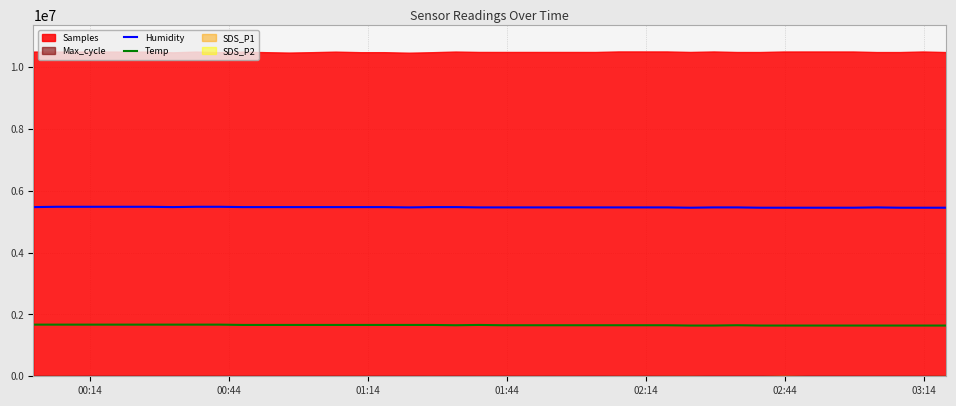

How many Humidity values are between 5460000 and 5470000?

24